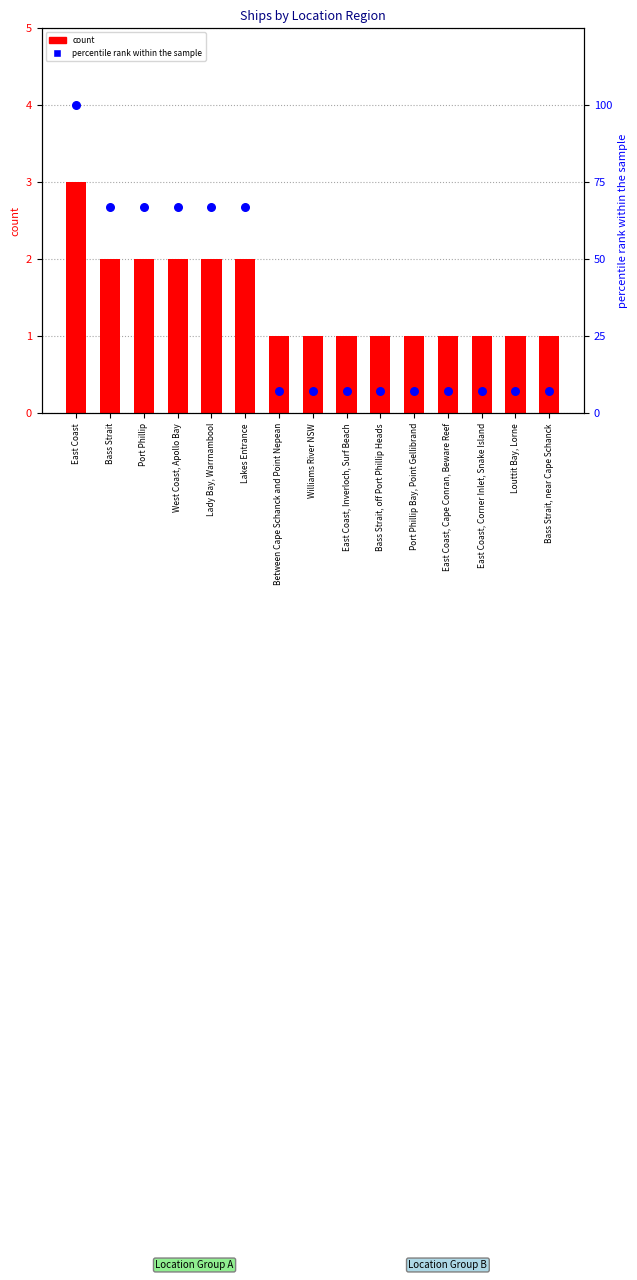

At how many categories does at least one series exceed 30?

6